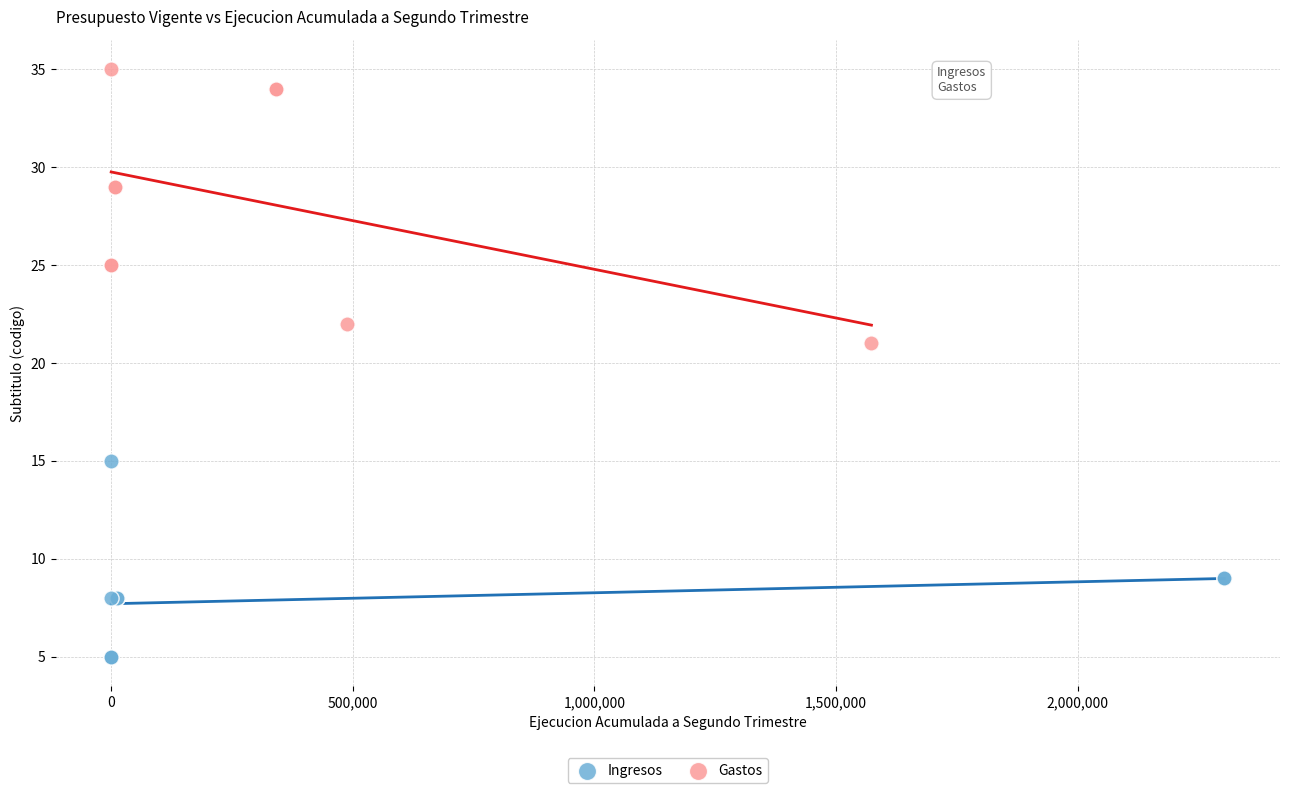

Which series has the widest spread of Y values?

Gastos